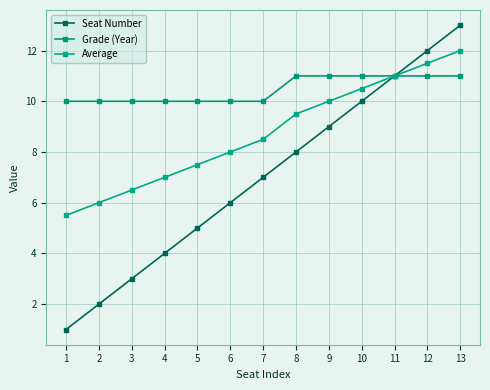

What is the sum of the Grade (Year) values at 6 and 2?

20.0